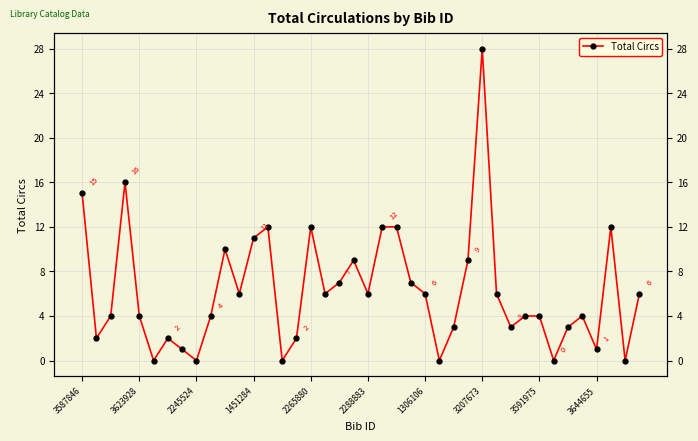

How many values exceed 6?

14